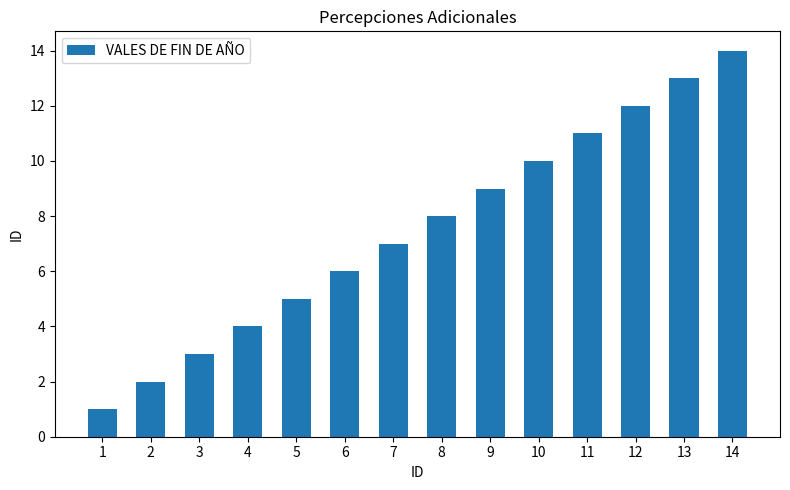

What is the difference between the maximum and minimum values?

13